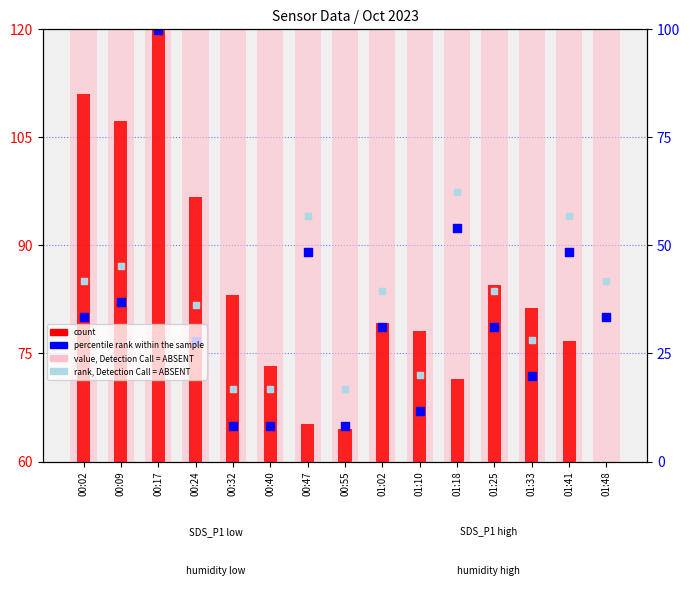

What is the total value across all series at 00:17?

414.8